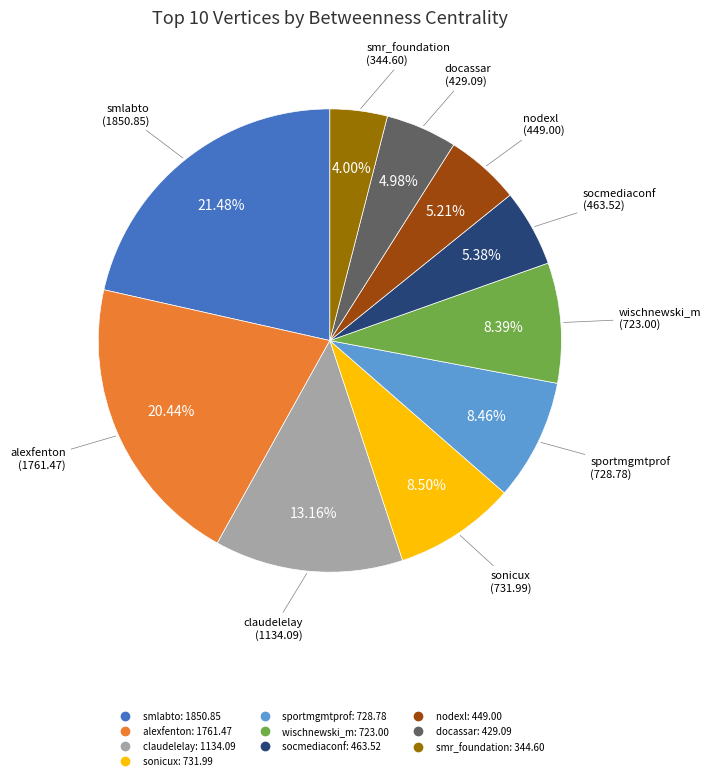

How much of the chart is everything except sportmgmtprof?

91.5%